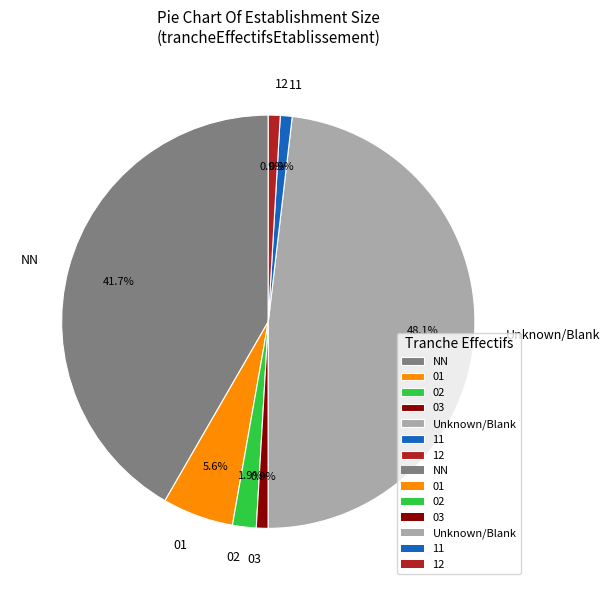

Is there a majority slice in this chart?

No